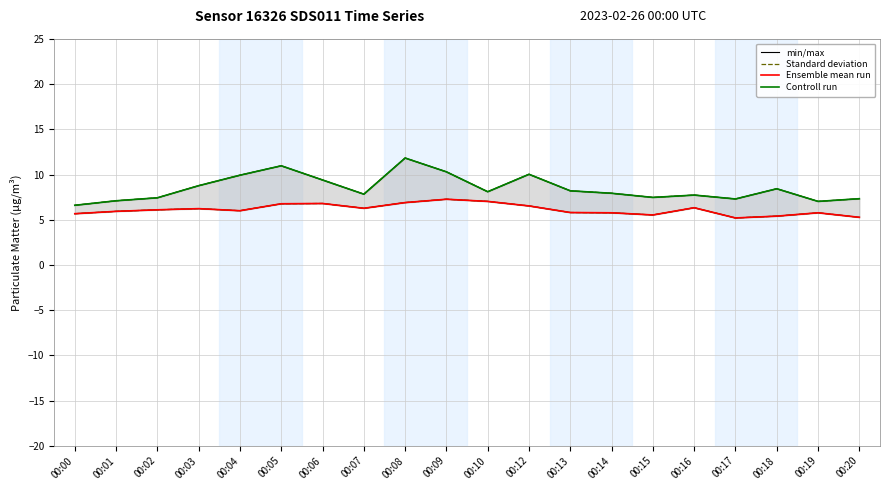

What are all the series names shown in the legend?

min/max, Standard deviation, Ensemble mean run, Controll run